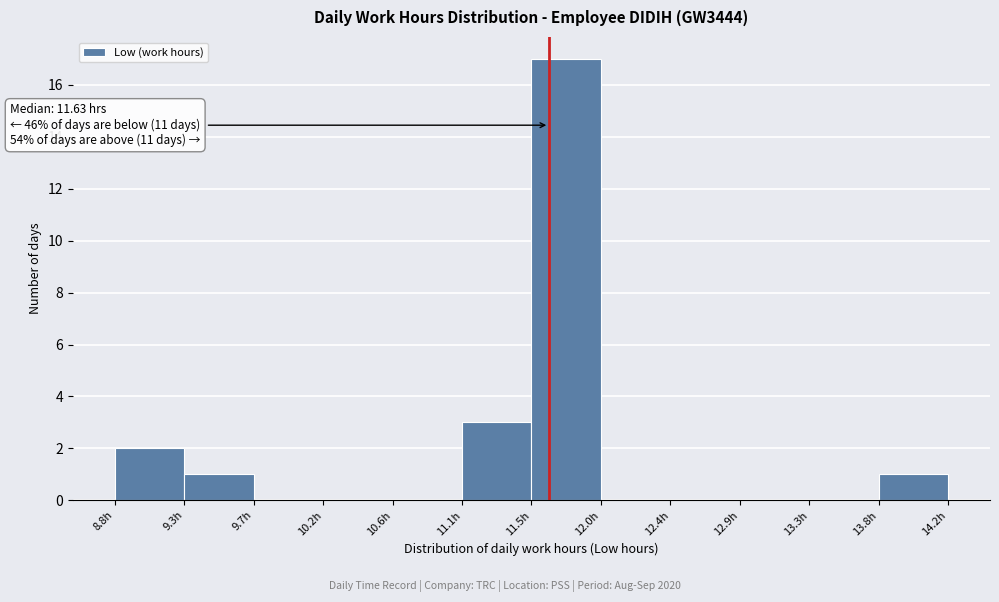

Which range on the x-axis has the tallest bar?

11.50 to 11.95